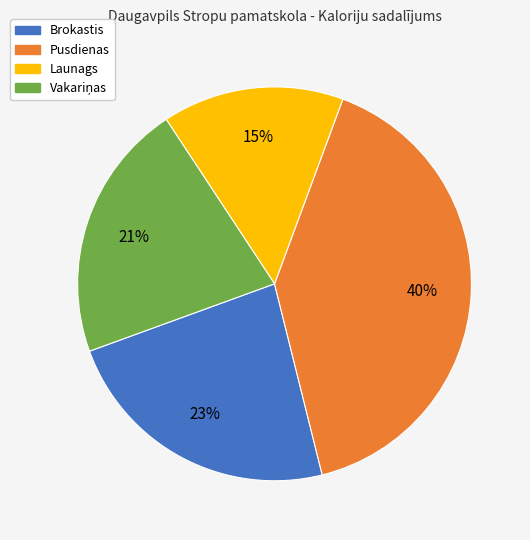

Count the number of slices in the pie.

4